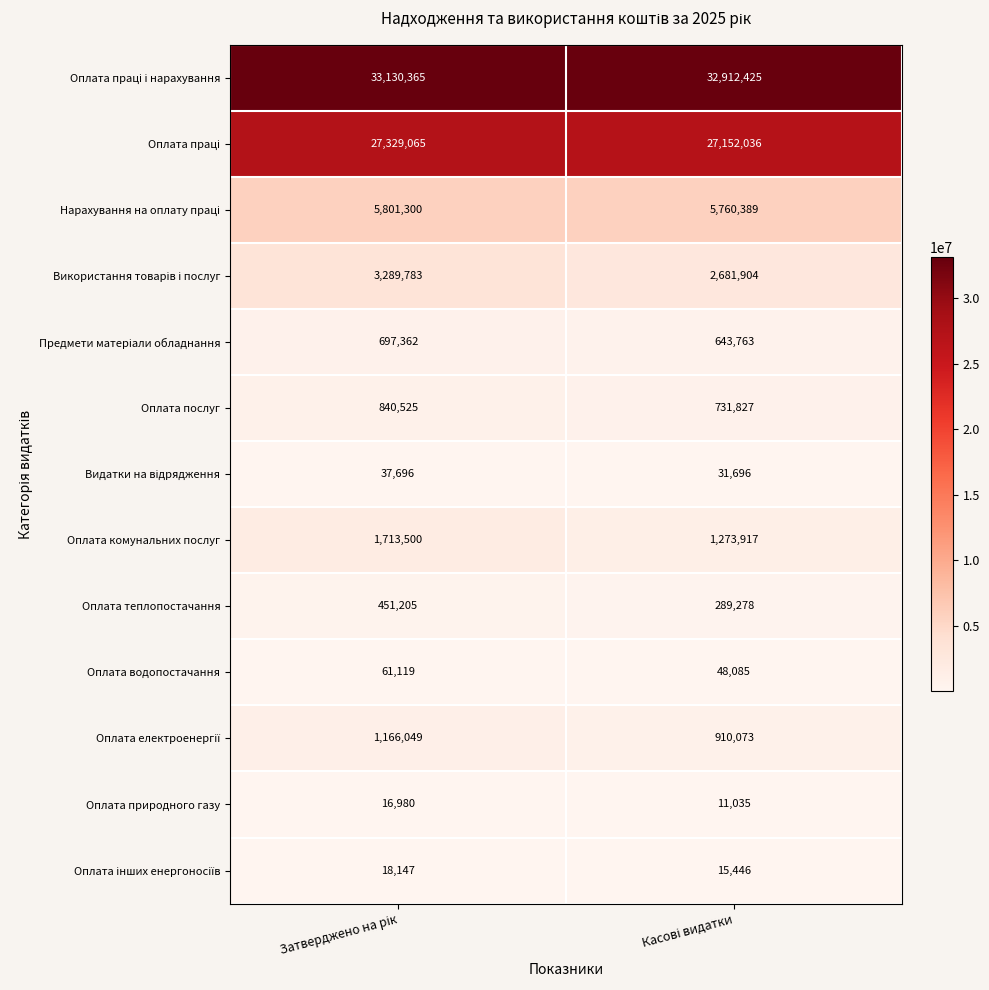

What is the difference between the maximum and minimum values in the Оплата комунальних послуг series?

439583